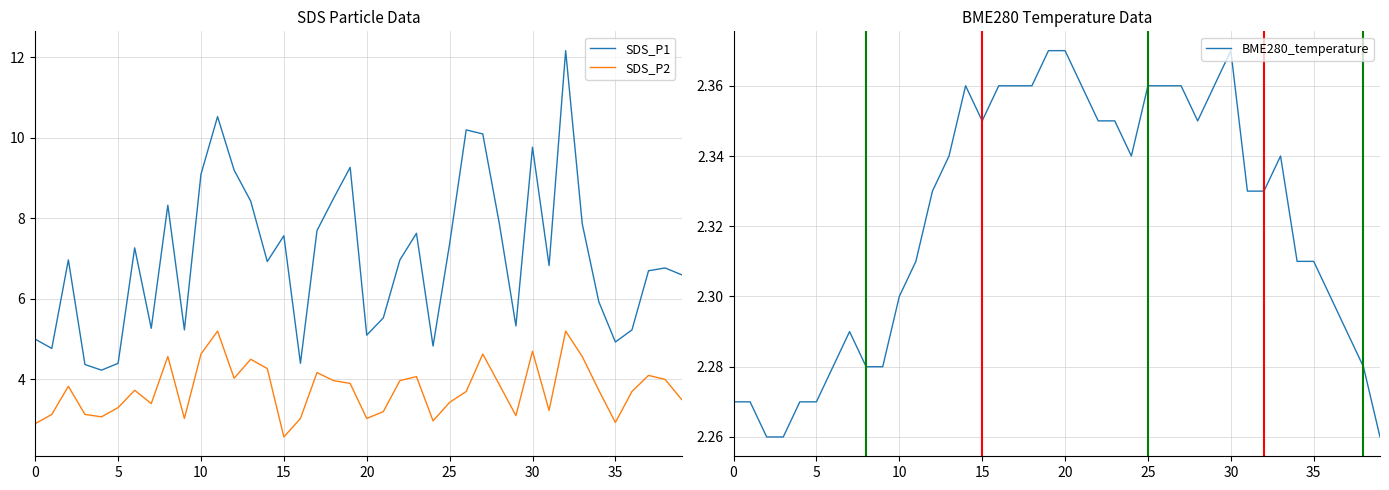

Reading right to left, what are all the values shown in this chart?

SDS_P1: 6.6	6.8	6.7	5.2	4.9	5.9	7.9	12.2	6.8	9.8	5.3	7.9	10.1	10.2	7.4	4.8	7.6	7.0	5.5	5.1	9.3	8.5	7.7	4.4	7.6	6.9	8.4	9.2	10.5	9.1	5.2	8.3	5.3	7.3	4.4	4.2	4.4	7.0	4.8	5.0
SDS_P2: 3.5	4.0	4.1	3.7	2.9	3.7	4.6	5.2	3.2	4.7	3.1	3.9	4.6	3.7	3.4	3.0	4.1	4.0	3.2	3.0	3.9	4.0	4.2	3.0	2.6	4.3	4.5	4.0	5.2	4.6	3.0	4.6	3.4	3.7	3.3	3.1	3.1	3.8	3.1	2.9
BME280_temperature: 2.3	2.3	2.3	2.3	2.3	2.3	2.3	2.3	2.3	2.4	2.4	2.4	2.4	2.4	2.4	2.3	2.4	2.4	2.4	2.4	2.4	2.4	2.4	2.4	2.4	2.4	2.3	2.3	2.3	2.3	2.3	2.3	2.3	2.3	2.3	2.3	2.3	2.3	2.3	2.3